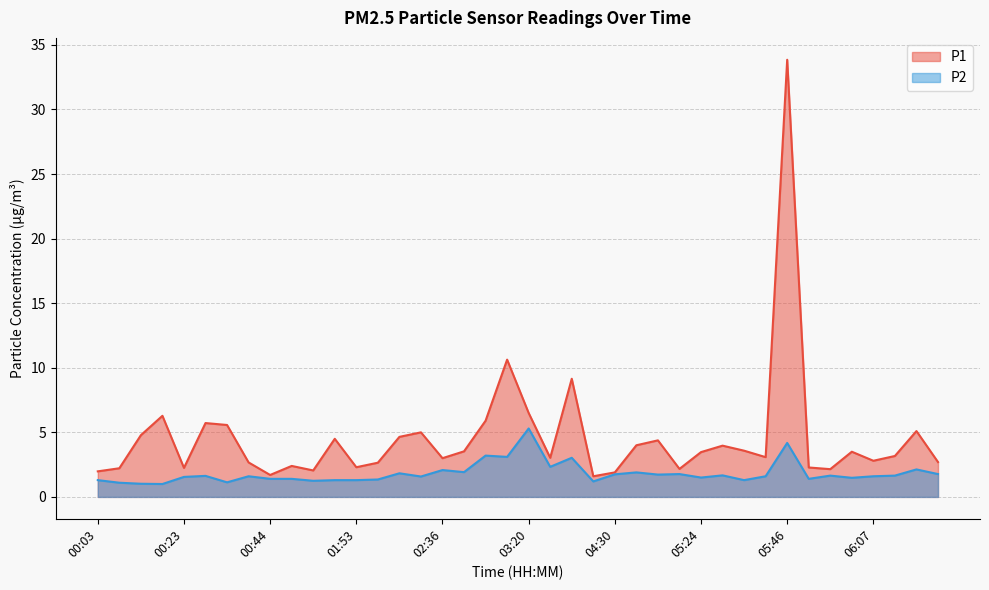

At which category is the sum across all series the highest?

05:46